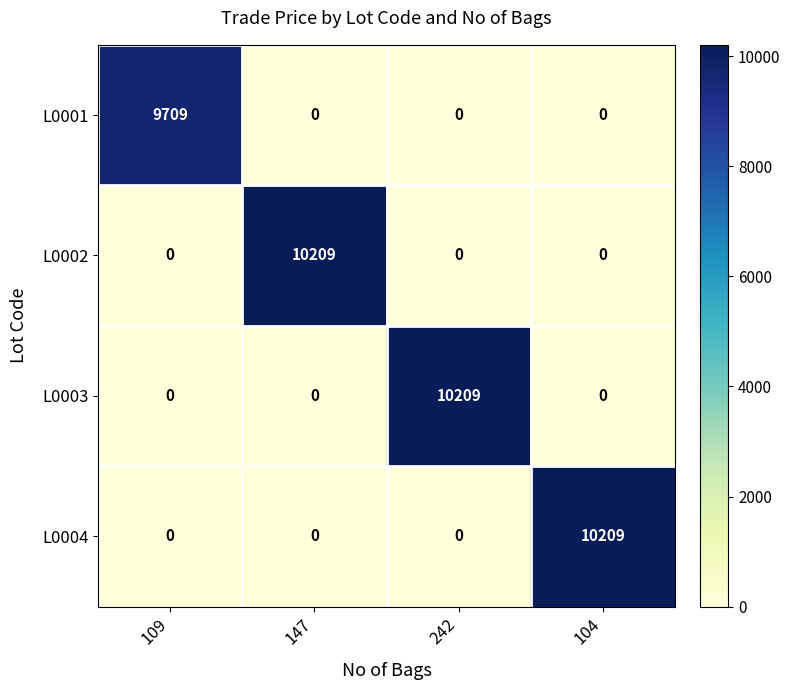

The value of L0004 at 104 is 10209. True or false?

True